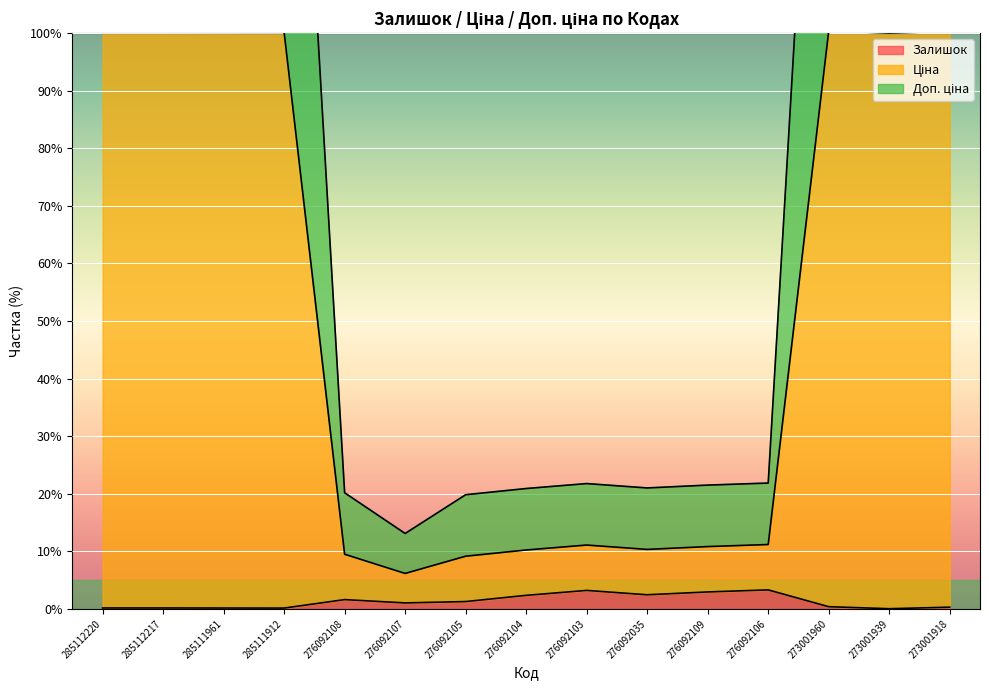

At which category does the chart reach its peak across all series?

273001960